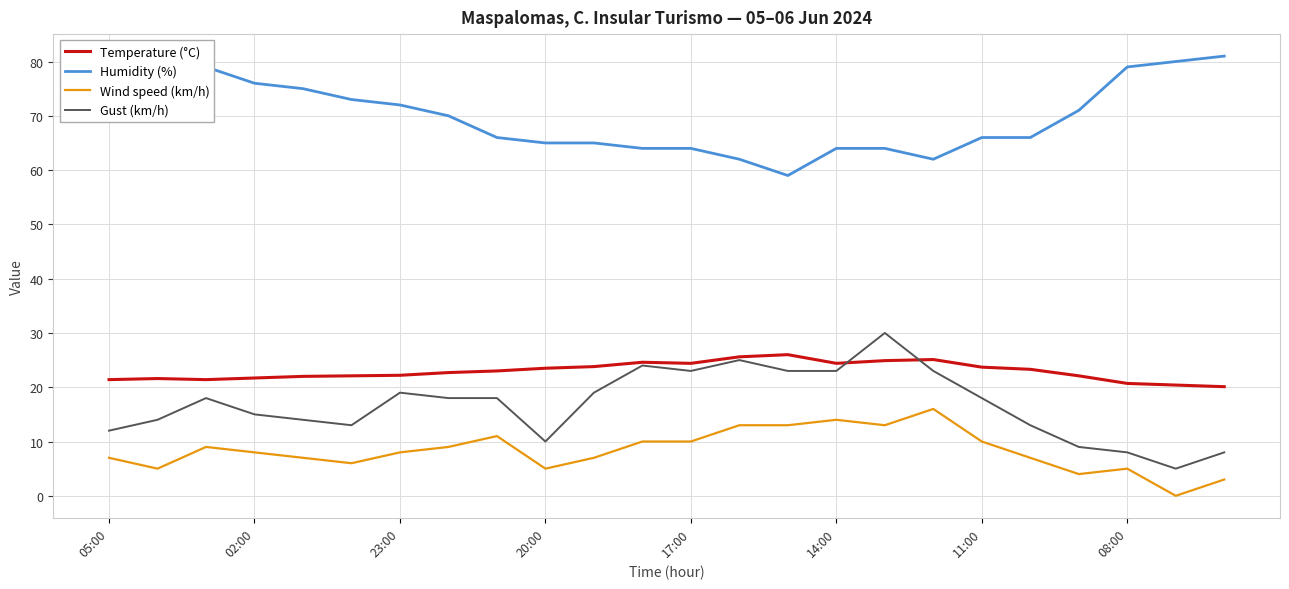

Rank the series by their maximum value, from highest to lowest.

Humidity (%), Gust (km/h), Temperature (°C), Wind speed (km/h)